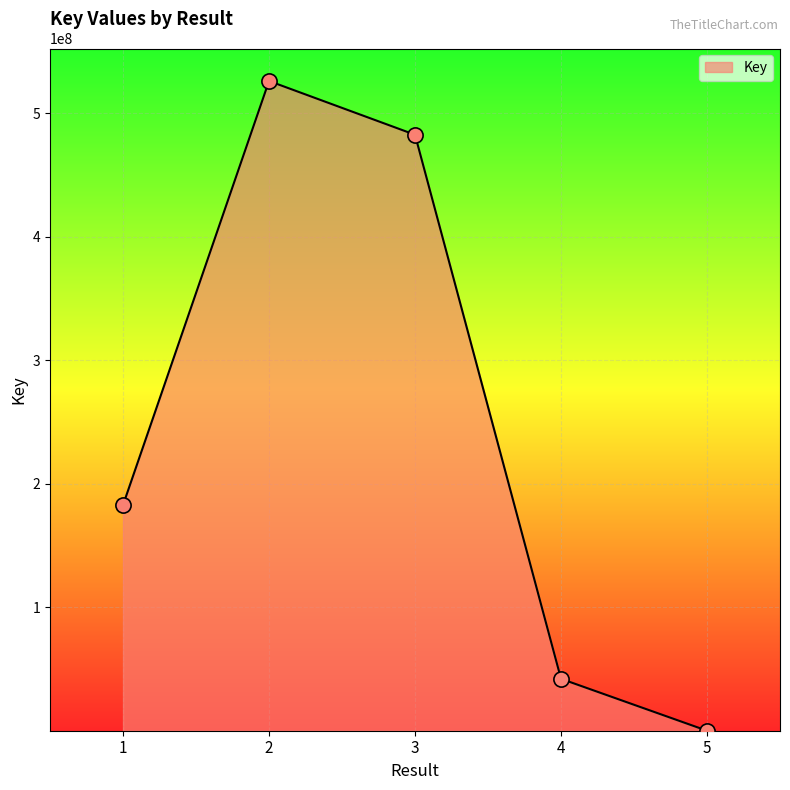

What is the ratio of the value at 1 to the value at 3?

0.4